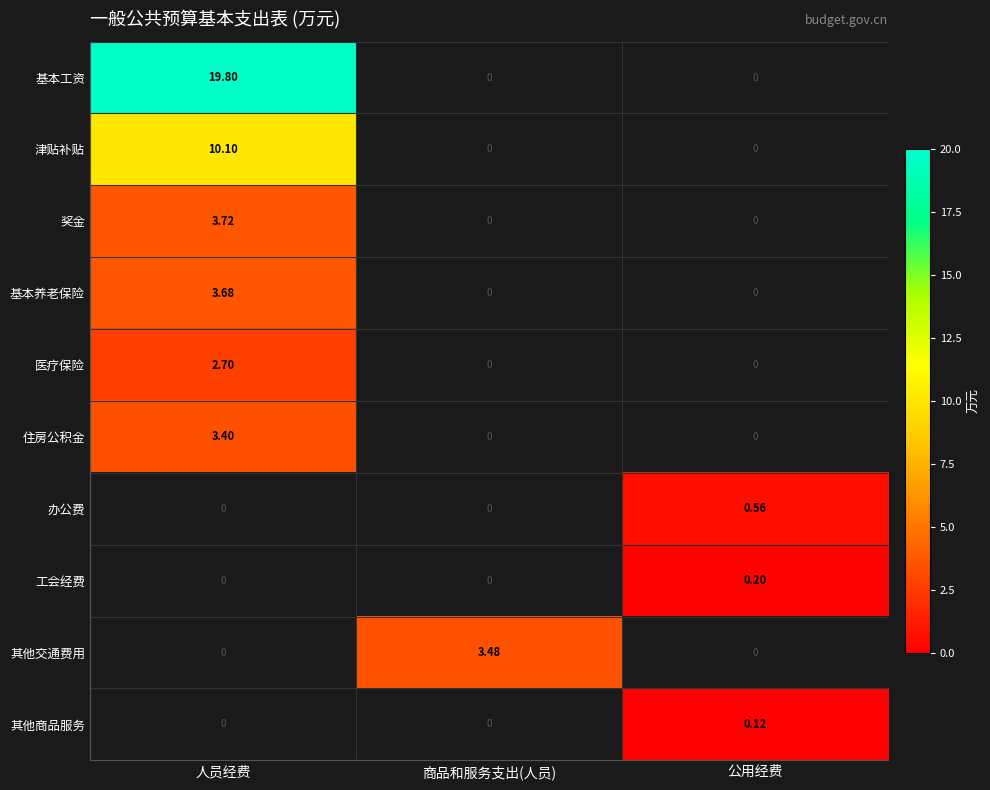

Where is 住房公积金 nearest to the value 3?

人员经费